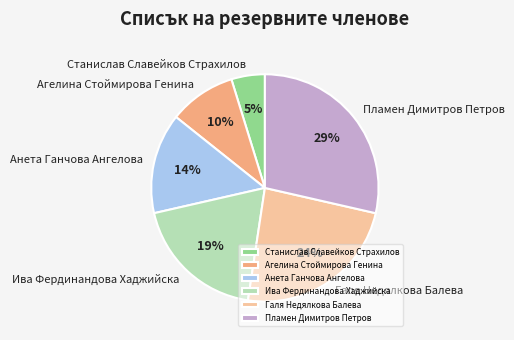

Between Пламен Димитров Петров and Анета Ганчова Ангелова, which is larger?

Пламен Димитров Петров